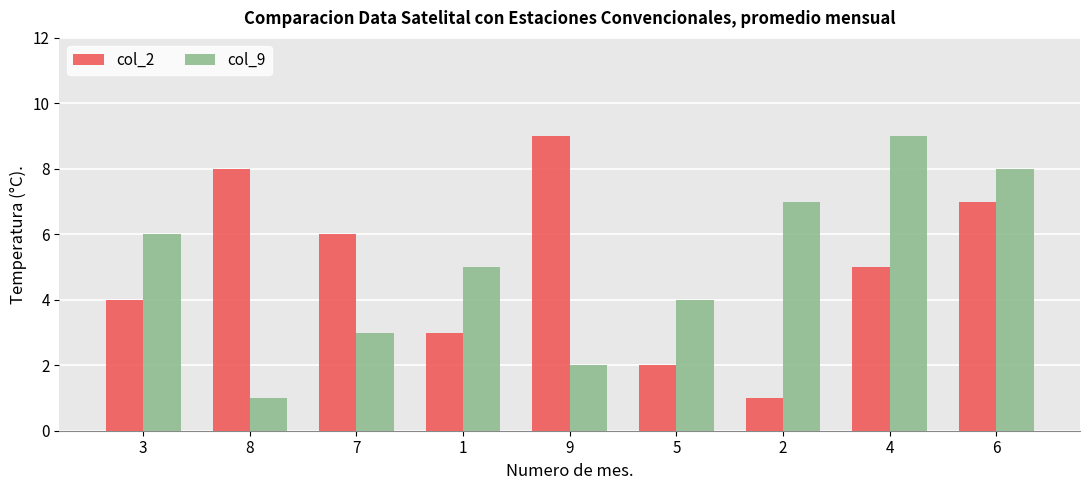

Is it true that col_2 equals 5 at 4?

True